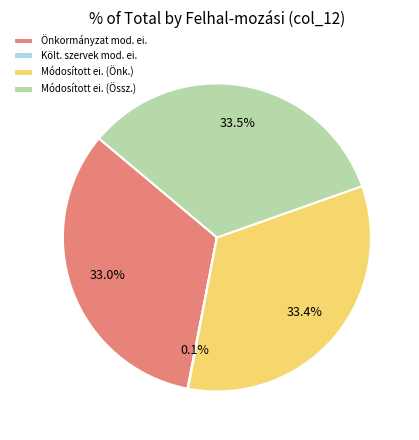

Approximately how many times larger is the value at Módosított ei. (Önk.) compared to Módosított ei. (Össz.)?

1.0